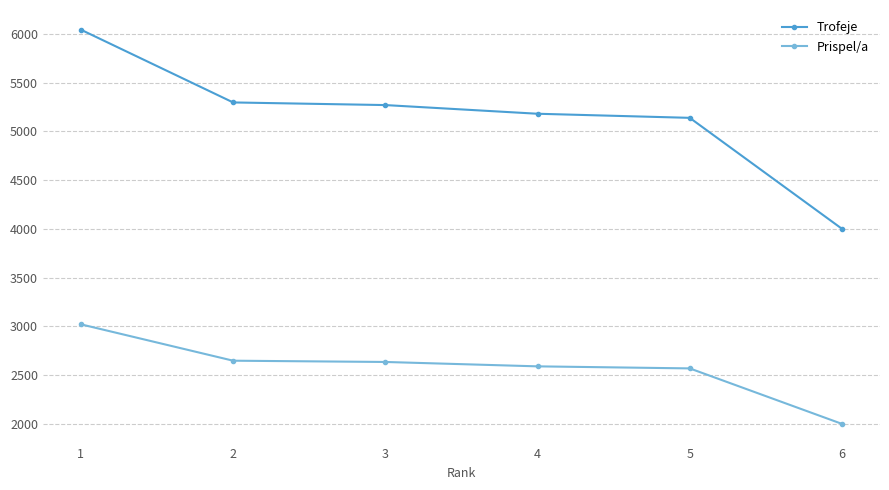

At how many categories does at least one series exceed 2891?

6